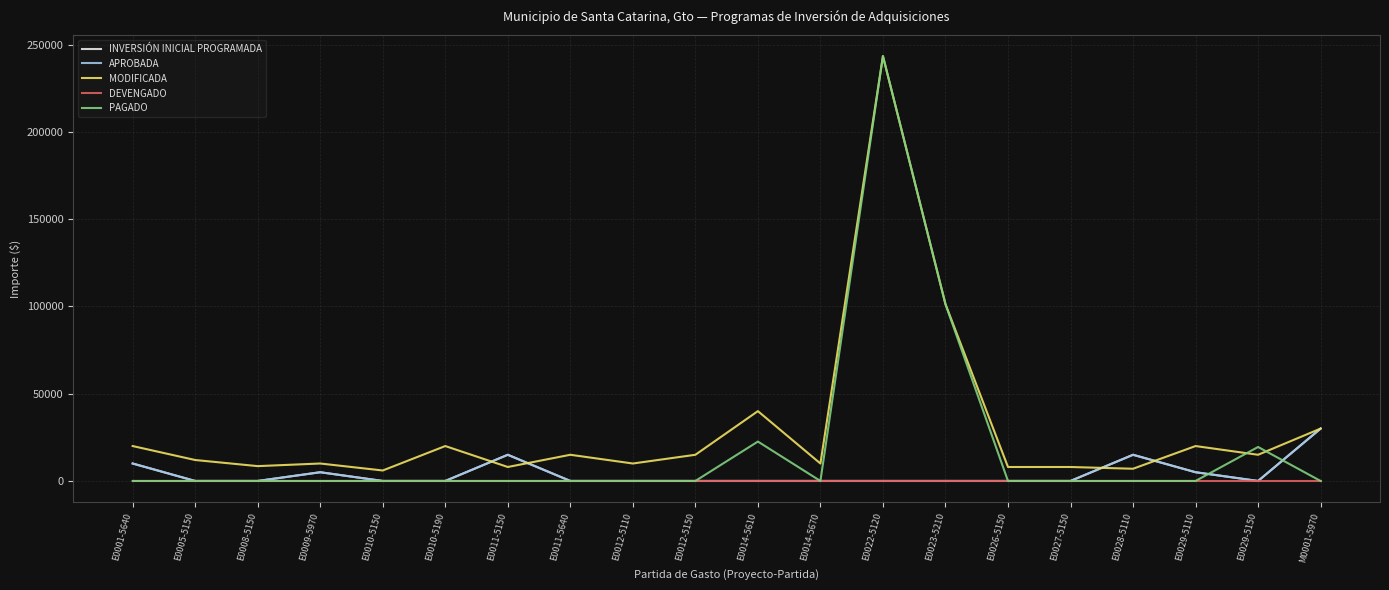

Does the chart display data point markers on the line(s)?

No